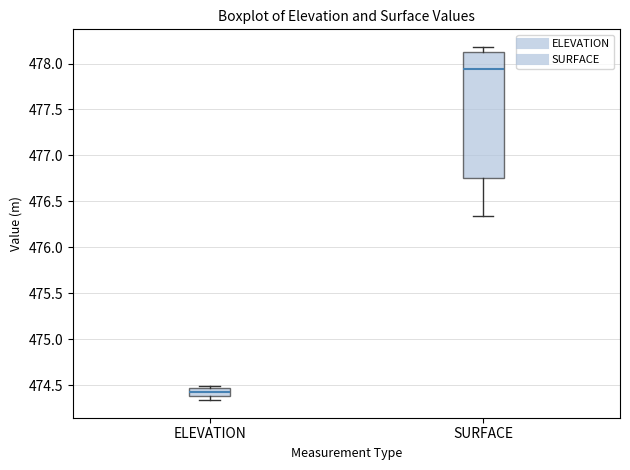

Which box is the tallest, from its lower edge to its upper edge?

SURFACE